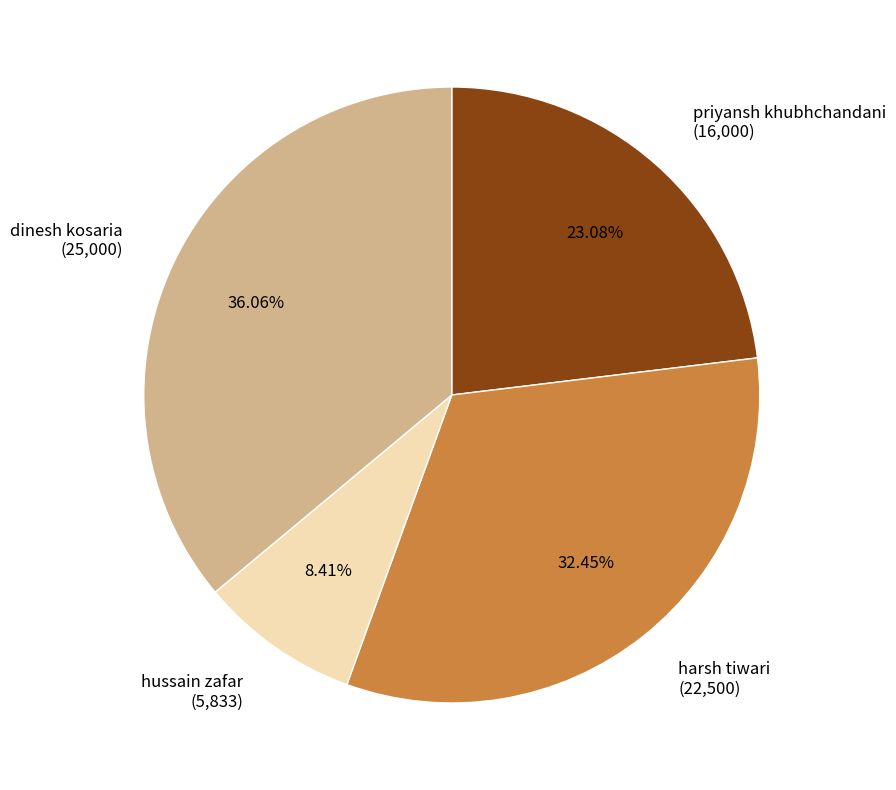

Which category has the smallest portion of the pie?

hussain zafar